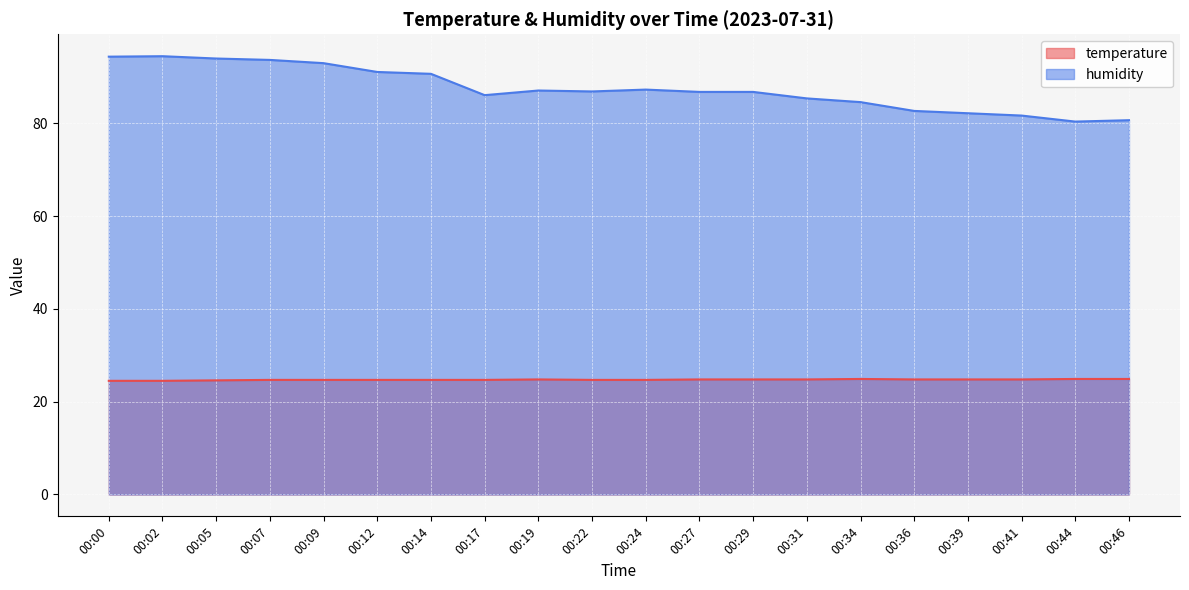

Rank the categories by humidity value from highest to lowest.

00:02, 00:00, 00:05, 00:07, 00:09, 00:12, 00:14, 00:24, 00:19, 00:22, 00:27, 00:29, 00:17, 00:31, 00:34, 00:36, 00:39, 00:41, 00:46, 00:44